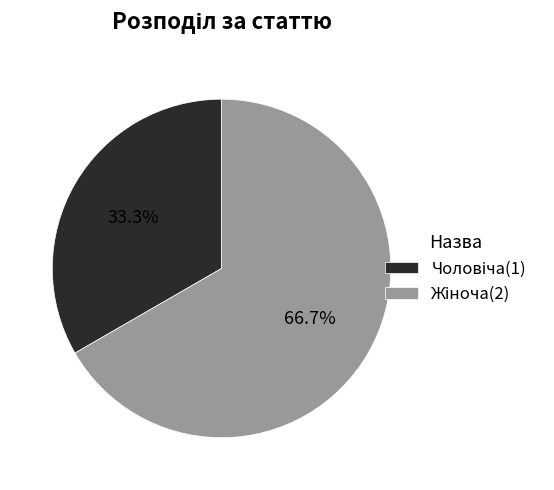

Is there any slice that represents more than half of the pie?

Yes